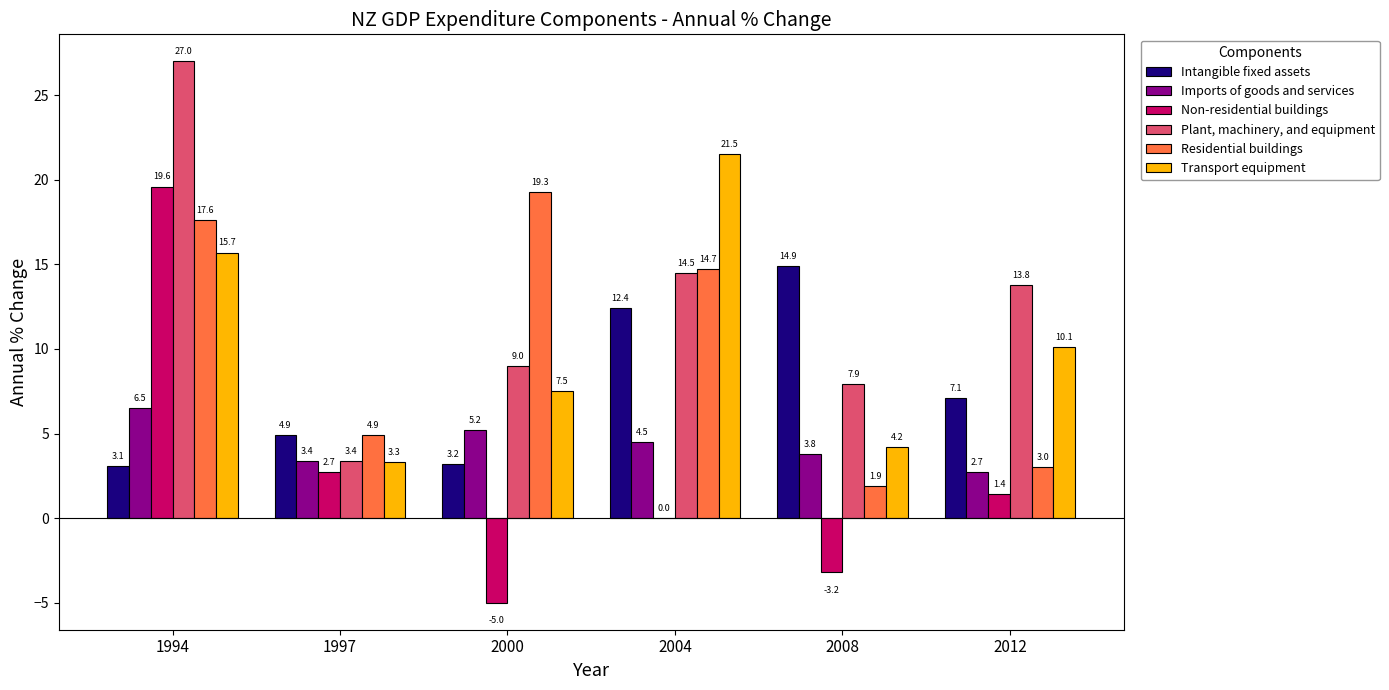

What are all the series names shown in the legend?

Intangible fixed assets, Imports of goods and services, Non-residential buildings, Plant, machinery, and equipment, Residential buildings, Transport equipment